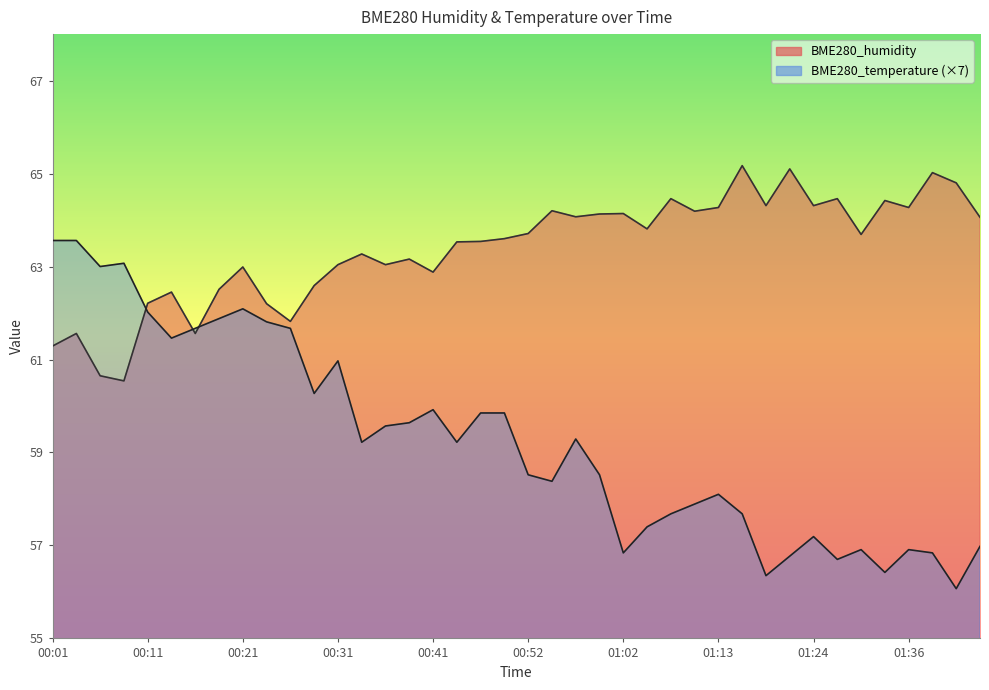

What are all the series names shown in the legend?

BME280_humidity, BME280_temperature (×7)